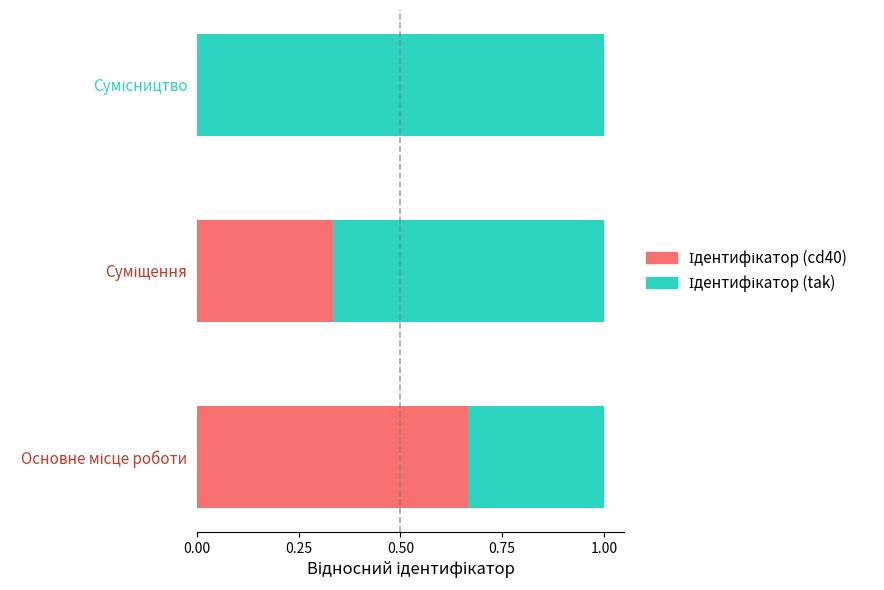

How many categories are shown in the chart?

3